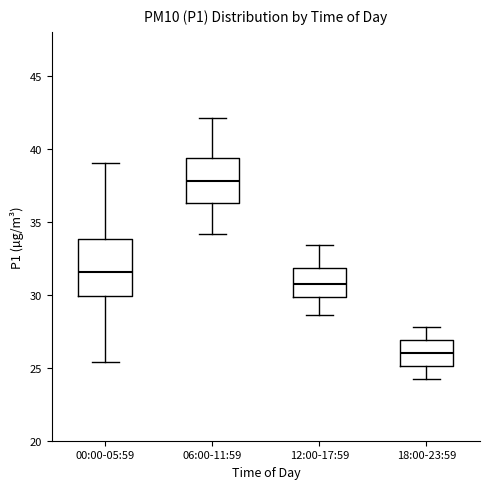

Reading left to right, transcribe this box plot: for each box, give where its median line is, the range the box spans, and where its two whiskers end, as read against the y-axis. The values are not printed on the chart, so give them approximately, as read against the axis.

00:00-05:59: median 31.5, box 30.0 to 34.0, whiskers 25.5 to 39.0
06:00-11:59: median 38.0, box 36.5 to 39.5, whiskers 34.0 to 42.0
12:00-17:59: median 31.0, box 30.0 to 32.0, whiskers 28.5 to 33.5
18:00-23:59: median 26.0, box 25.0 to 27.0, whiskers 24.0 to 28.0